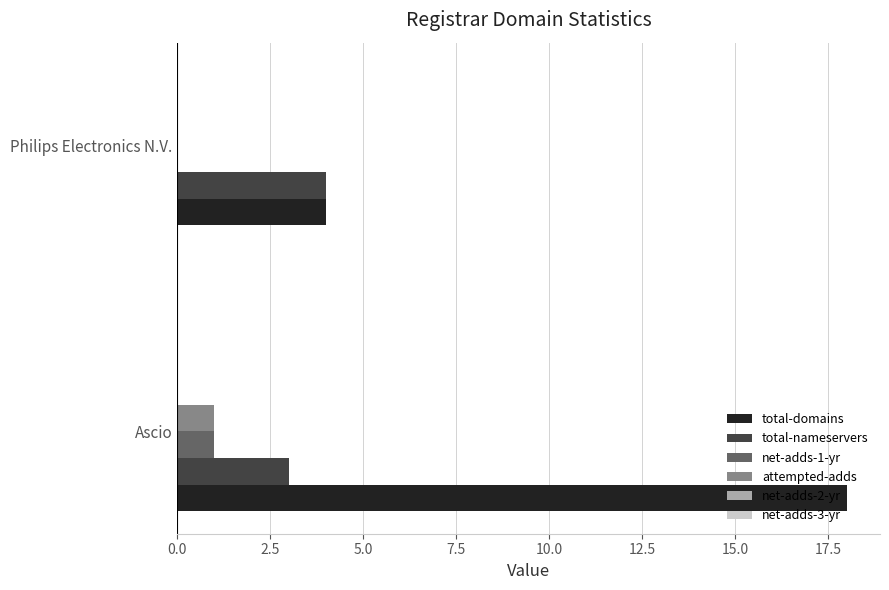

What is the sum of all total-domains values?

22